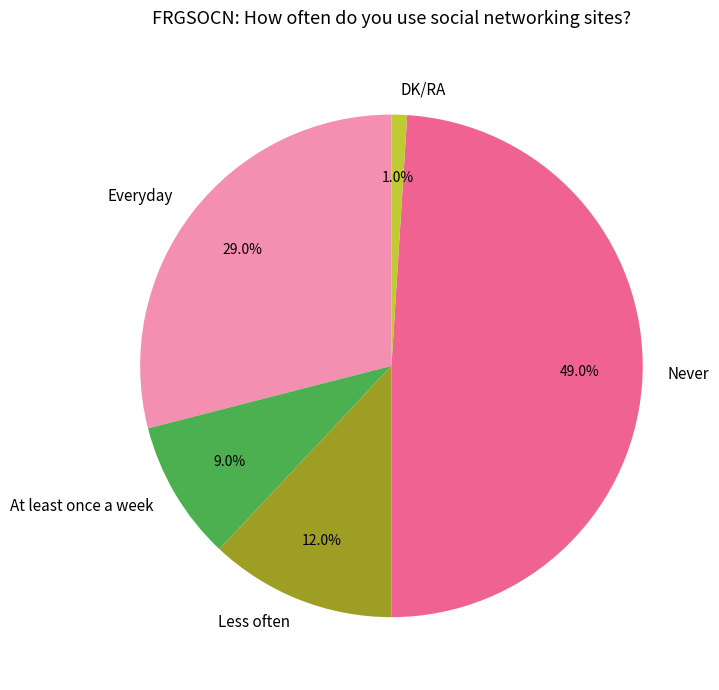

To the nearest percent, what portion does DK/RA represent?

1%